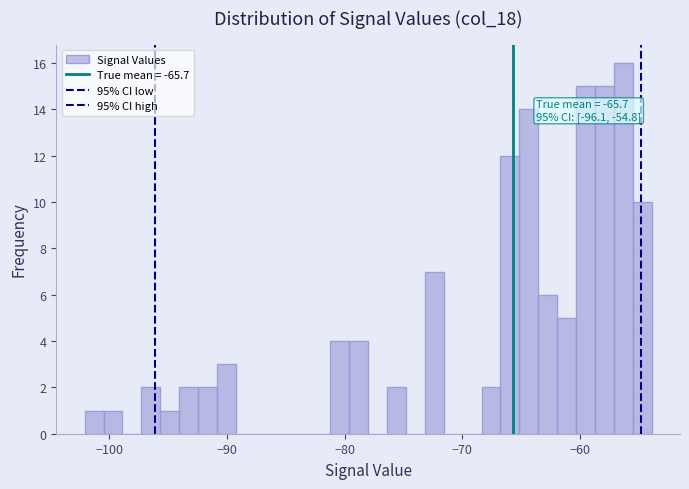

Around what value on the x-axis is the tallest bar? Give the approximate position of its centre, as read against the axis.

-56